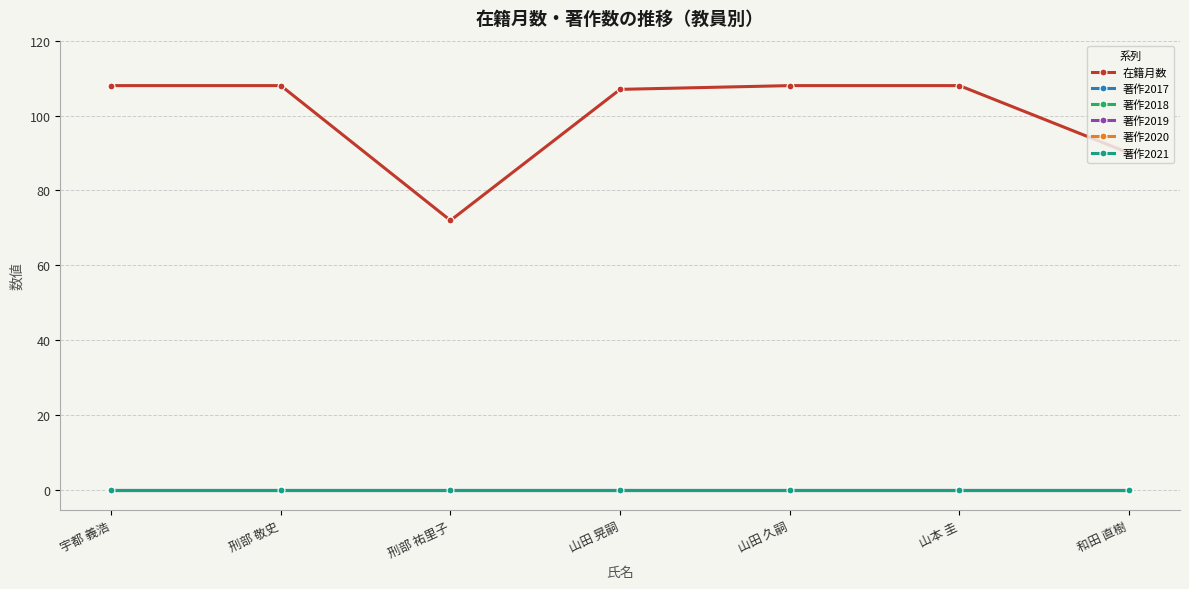

At how many categories does at least one series exceed 37?

7